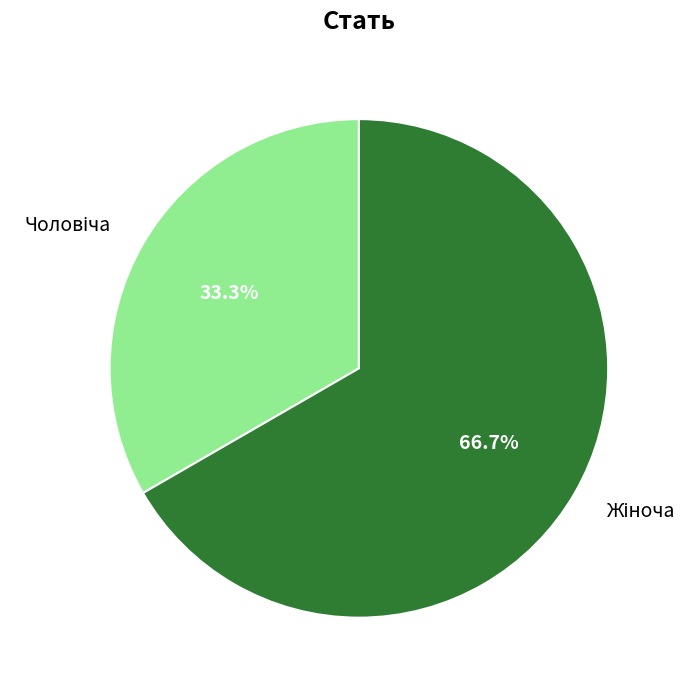

True or false: Чоловіча accounts for 33% of the total.

True